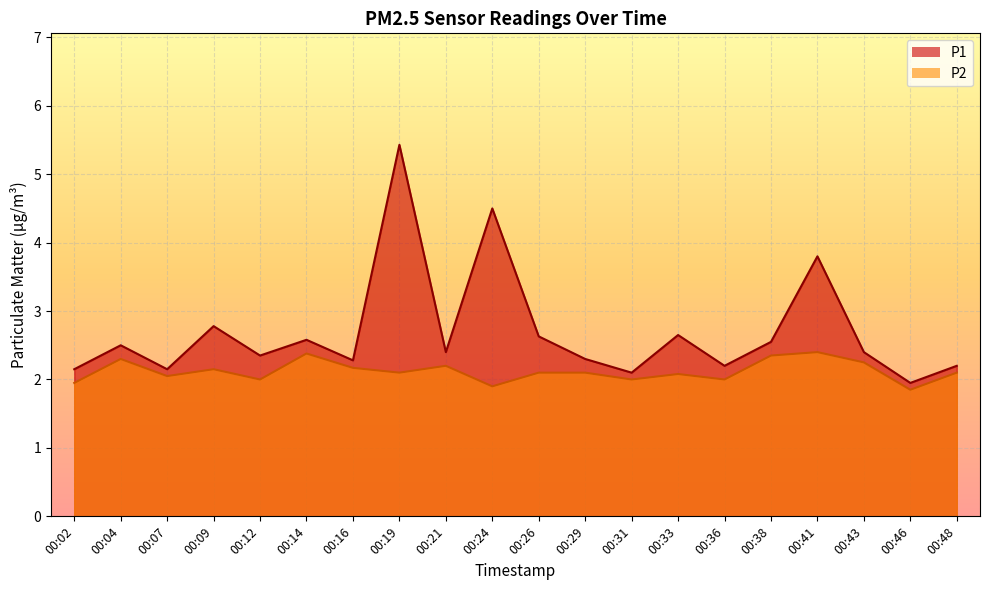

What is the sum of the P1 values at 00:09 and 00:41?

6.6